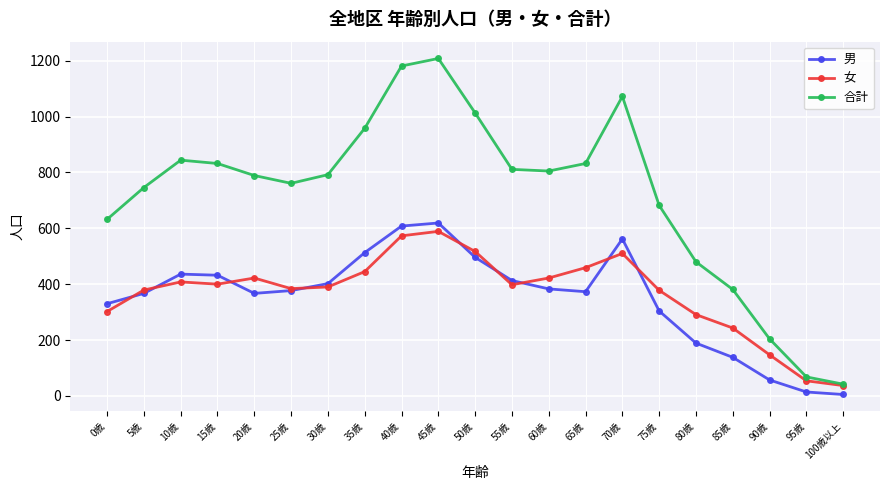

What is the minimum value shown in the chart?

5